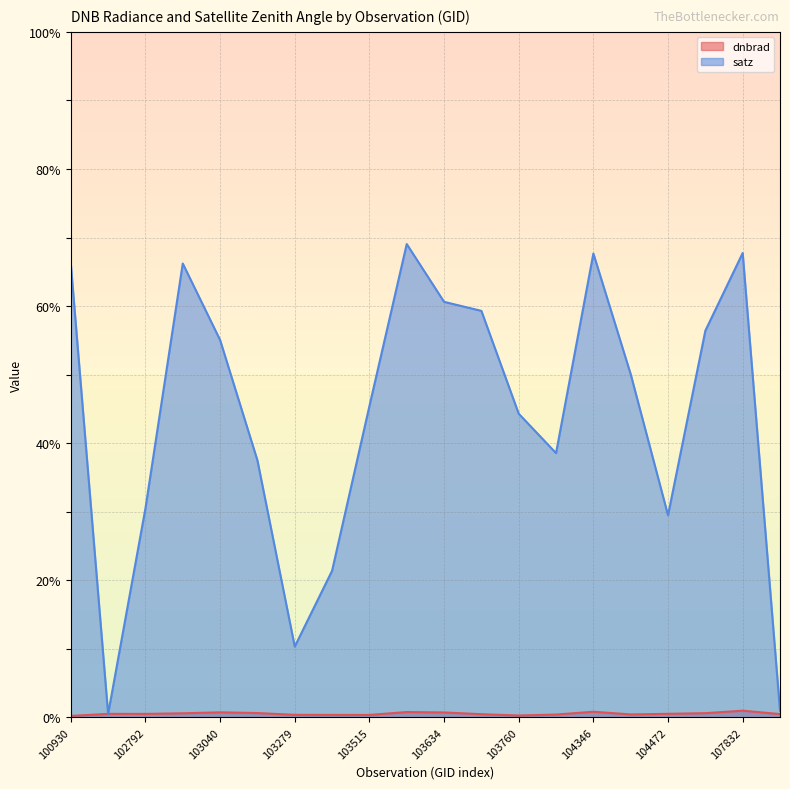

How many lines are shown in the chart?

2